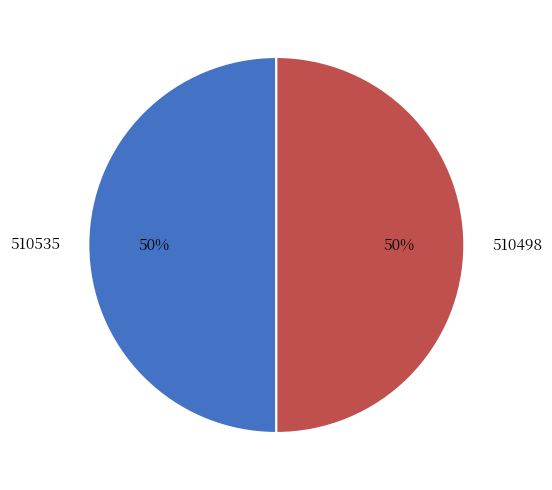

The 510498 slice represents 57% of the pie. True or false?

False